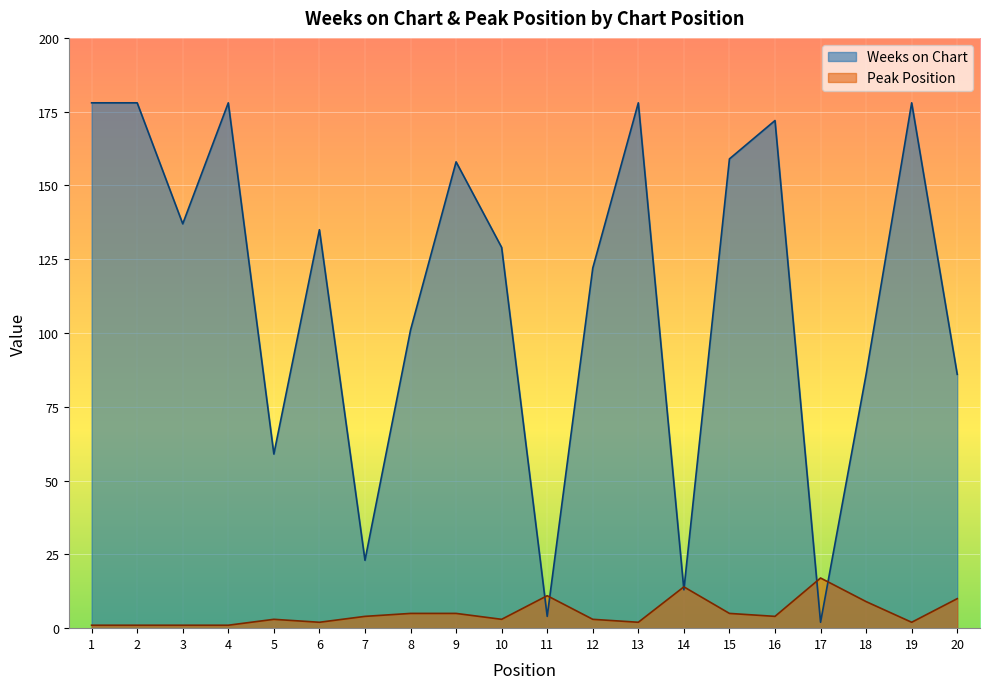

How many lines are shown in the chart?

2